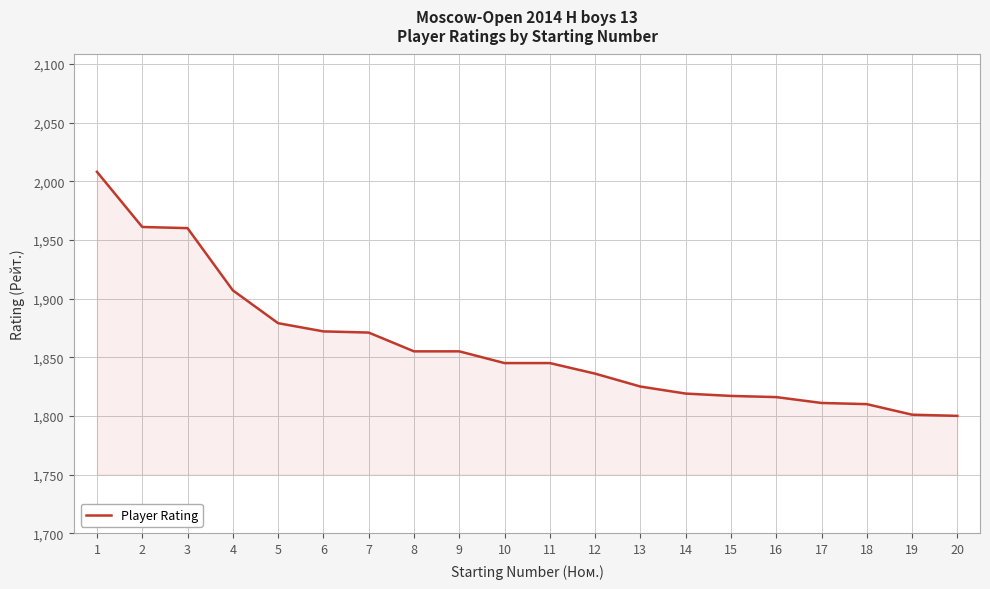

What is the difference between the maximum and minimum values?

208